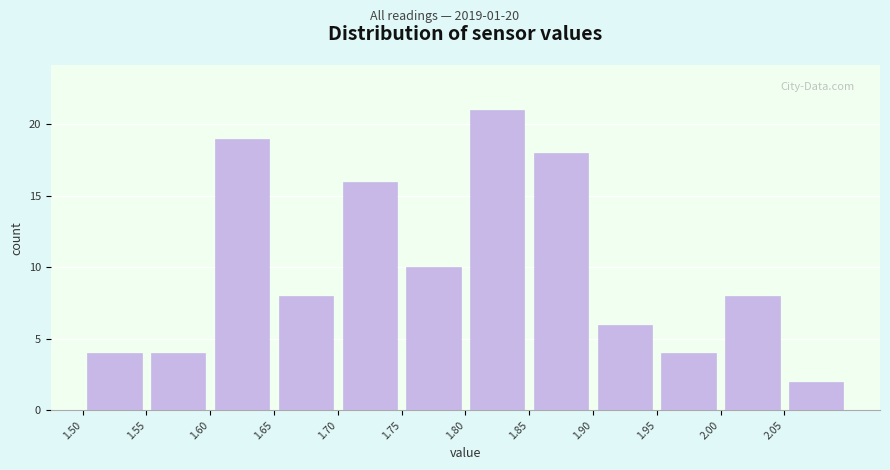

How tall is the bar that spans 1.50 to 1.55 on the x-axis? The values are not printed on the chart, so give them approximately, as read against the axis.

4